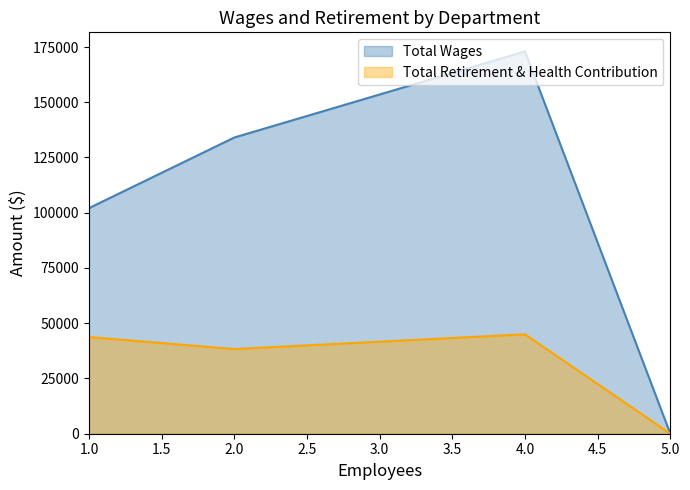

How many lines are shown in the chart?

2